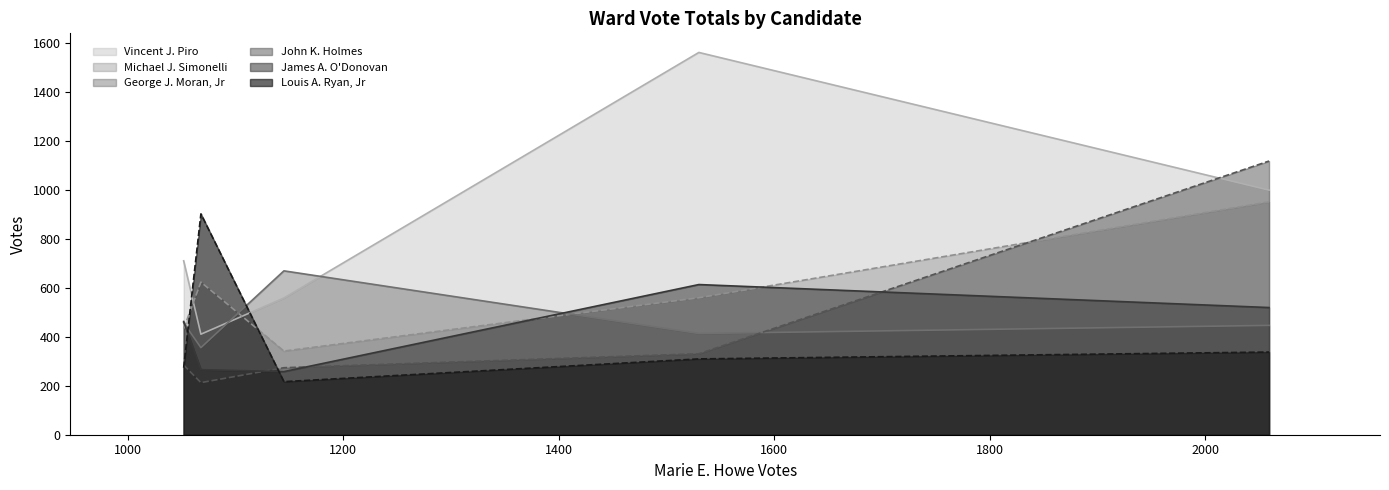

True or false: James A. O'Donovan has more than 2 interior local peaks.

False